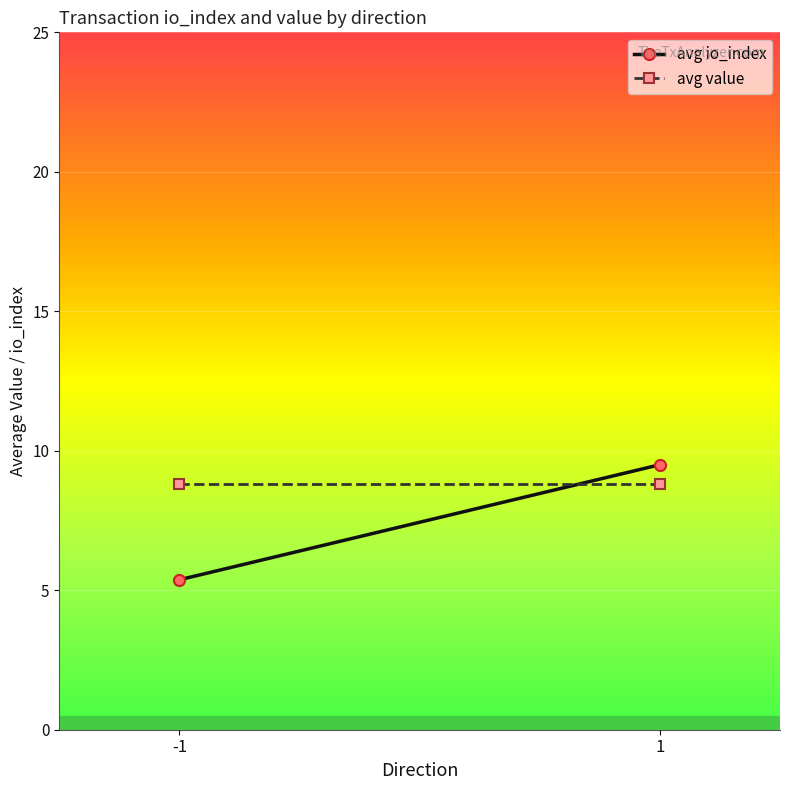

What are all the series names shown in the legend?

avg io_index, avg value